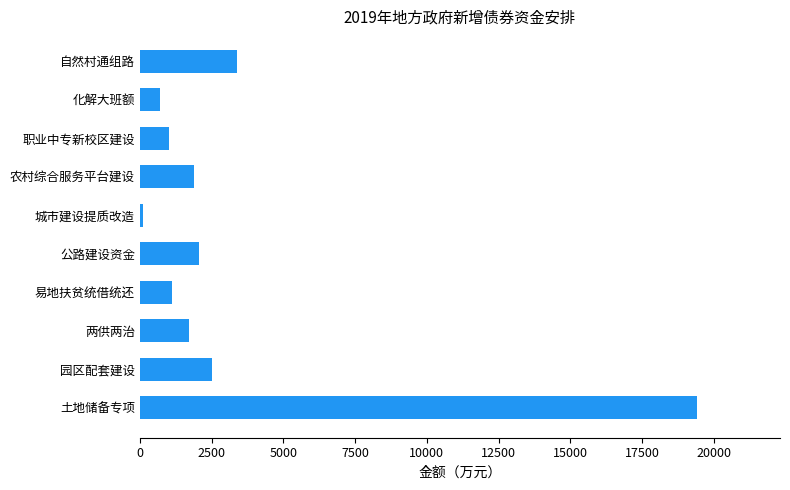

What is the smallest value displayed?

100